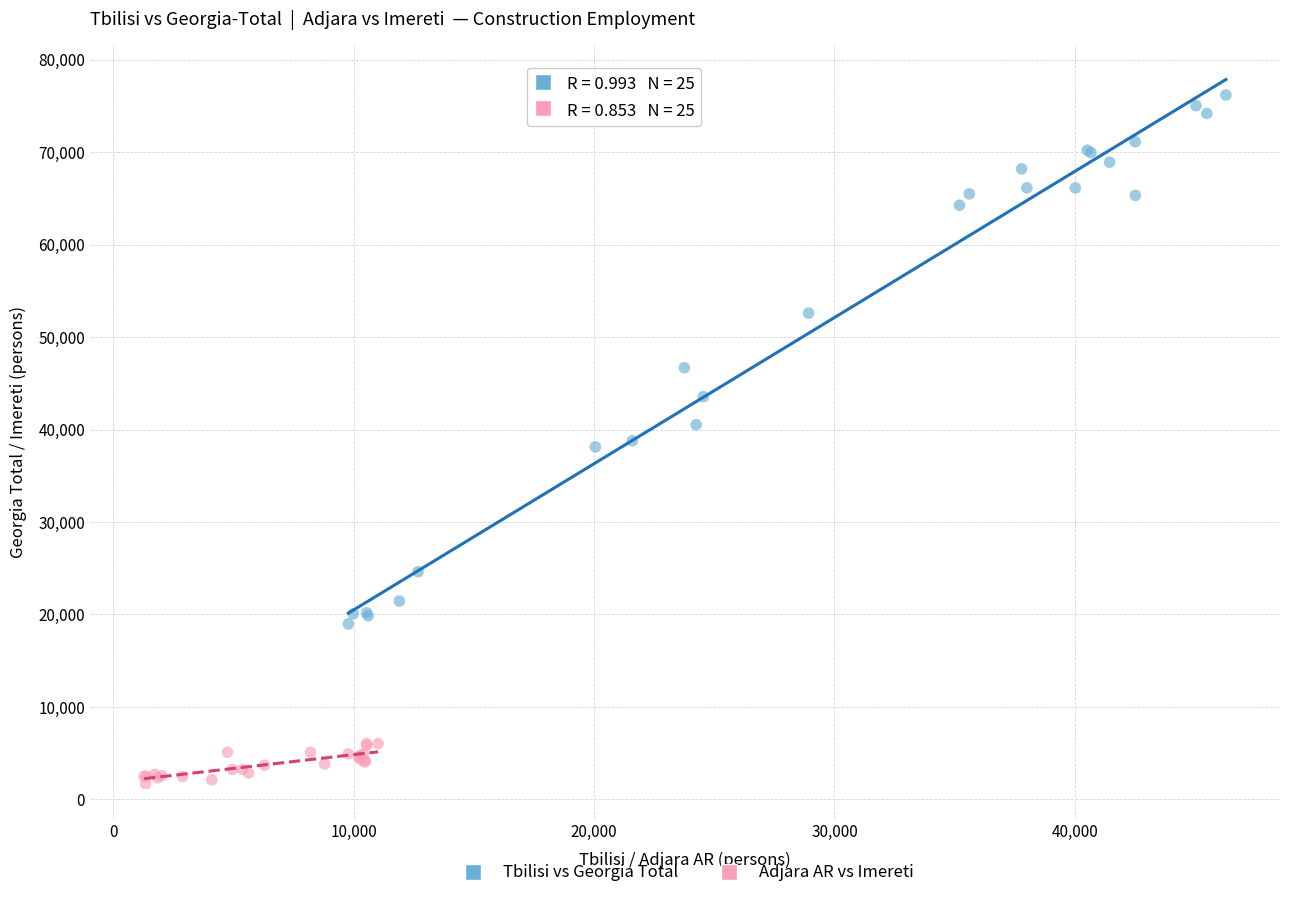

Which series contains the highest Y value?

Tbilisi vs Georgia Total